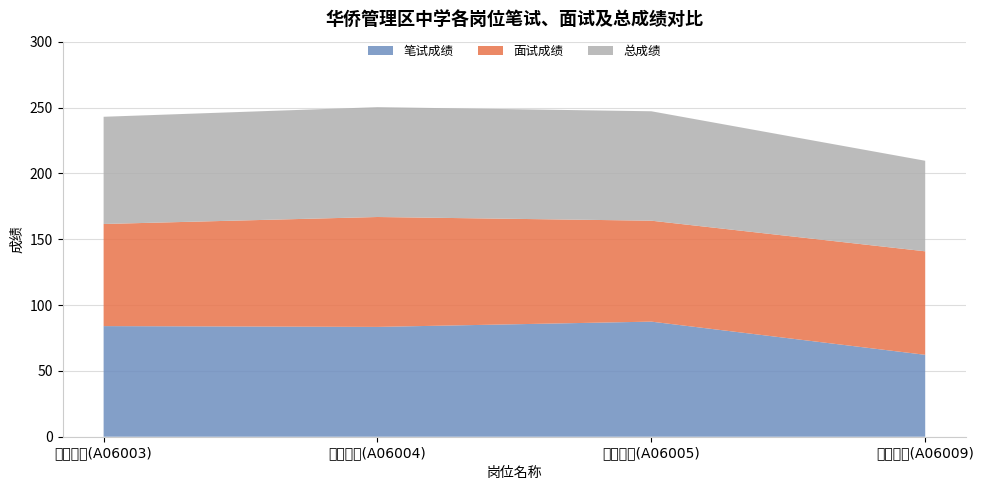

Reading left to right, what are all the values shown in this chart?

笔试成绩: 84.0	83.4	87.4	62.2
面试成绩: 77.5	83.5	76.7	78.6
总成绩: 81.4	83.4	83.1	68.8